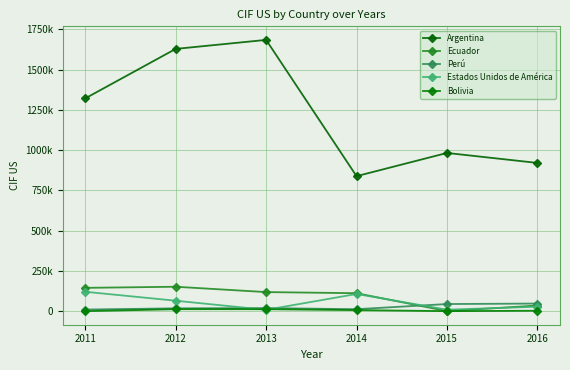

Is this an area chart (filled region under the line)?

No